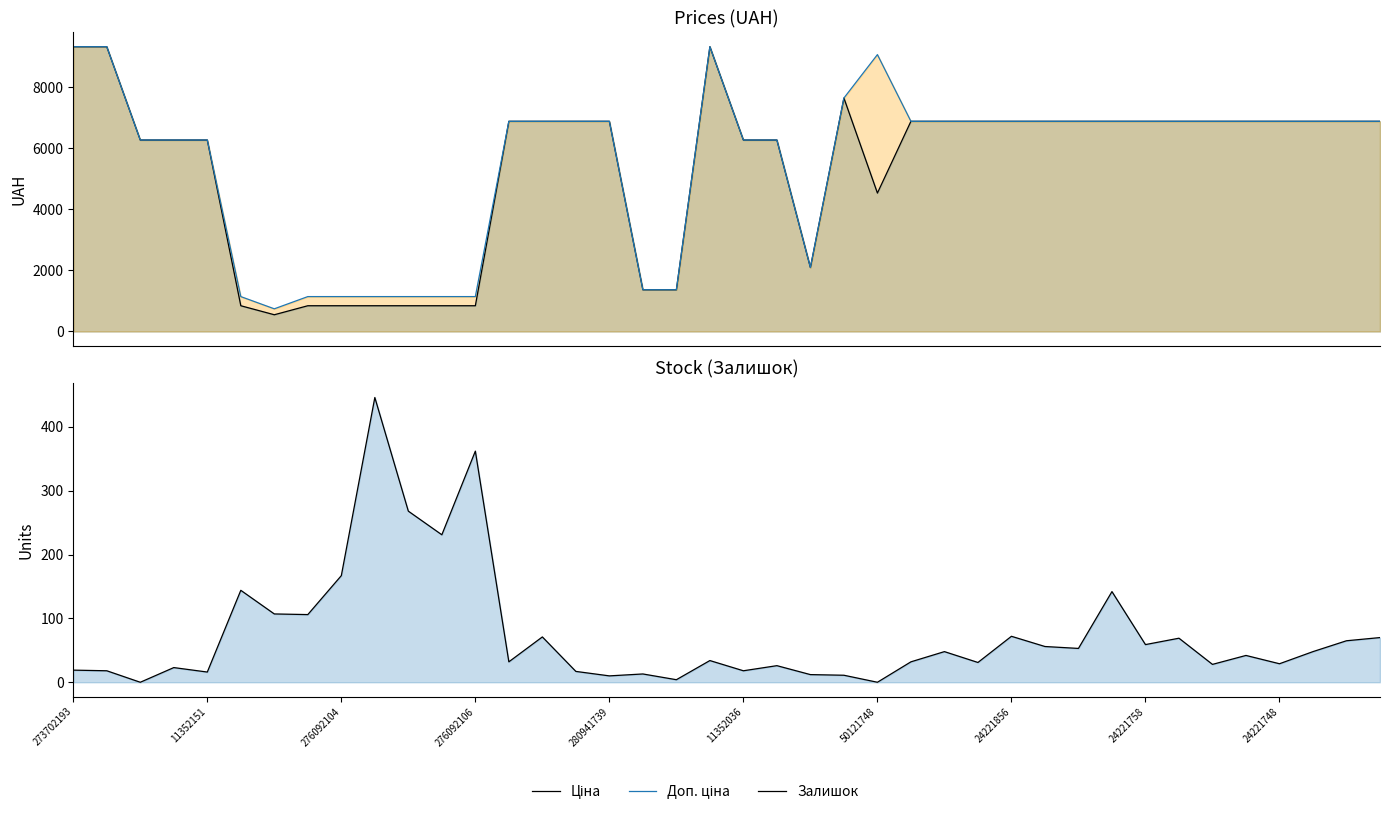

How many data points in Залишок are above 42?

19